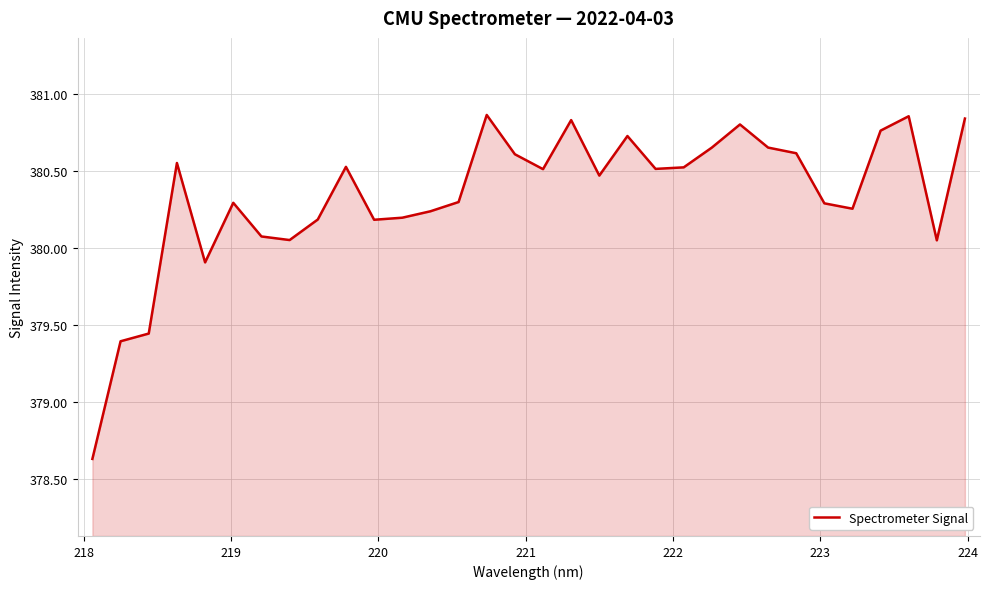

What is the minimum value shown in the chart?

378.6